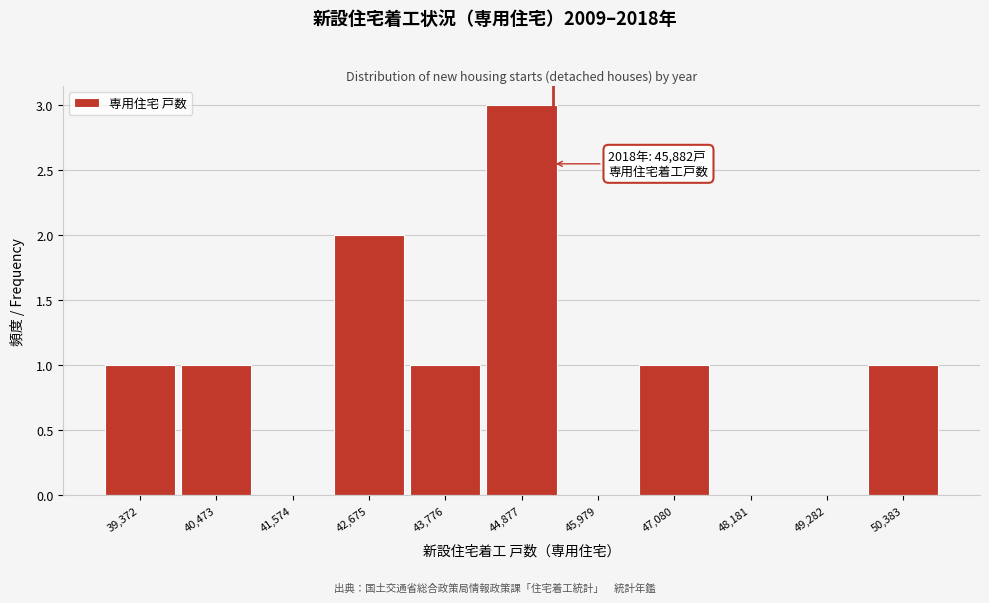

Reading right to left, extract all data points from this chart.

50,383=1	49,282=0	48,181=0	47,080=1	45,979=0	44,877=3	43,776=1	42,675=2	41,574=0	40,473=1	39,372=1